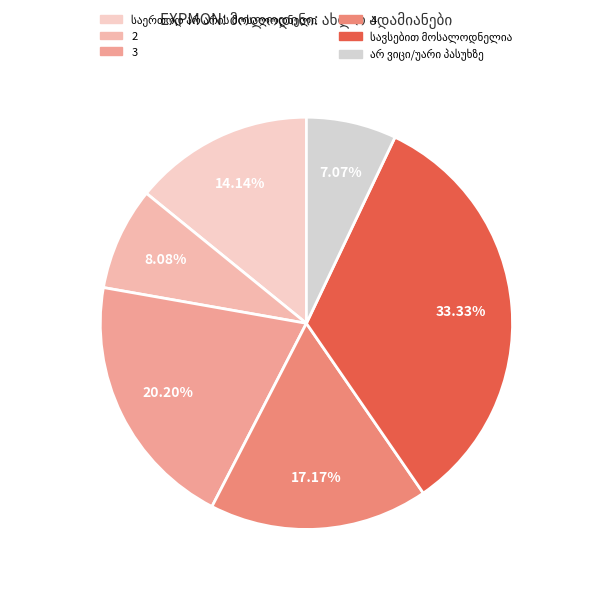

Count the number of slices in the pie.

6